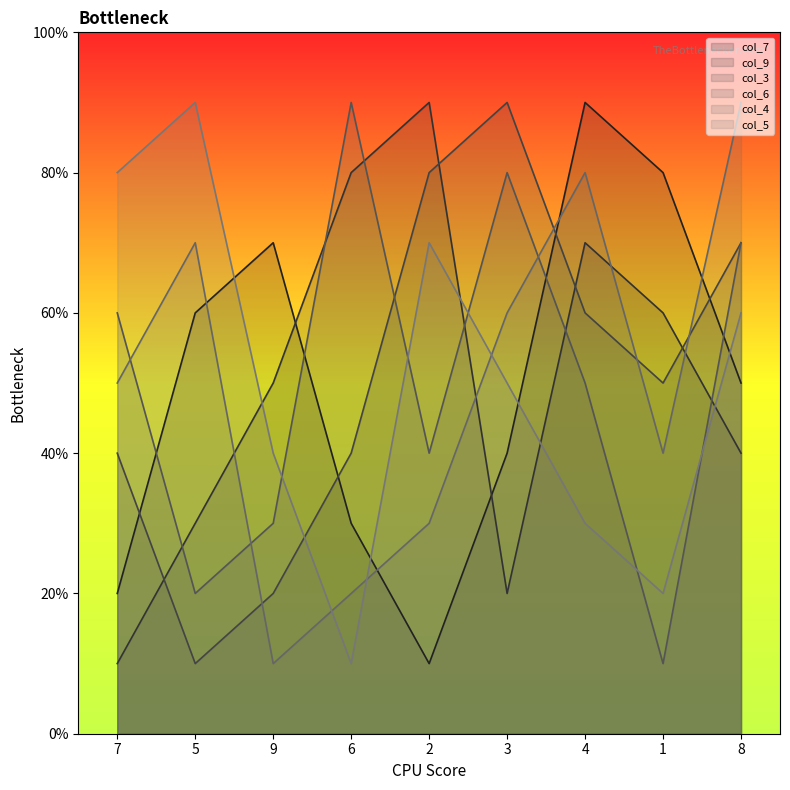

Is it true that col_7 equals 7 at 8?

False